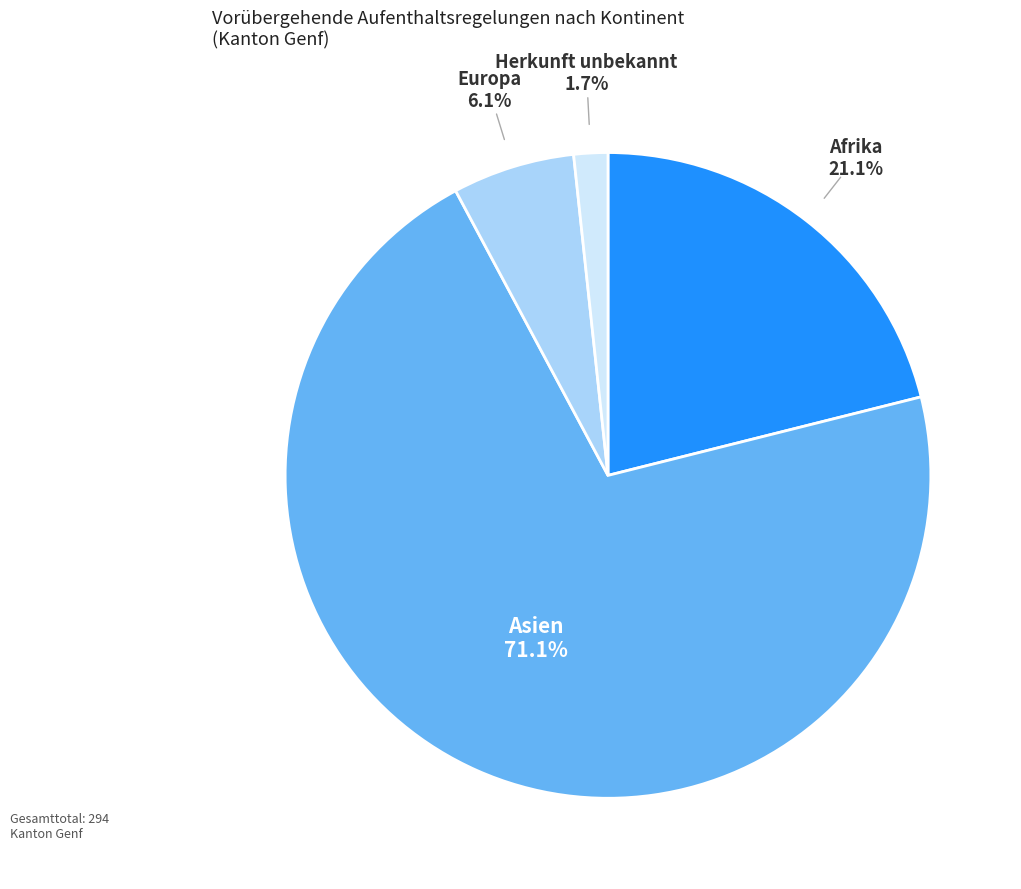

Which slice is the smallest?

Herkunft unbekannt